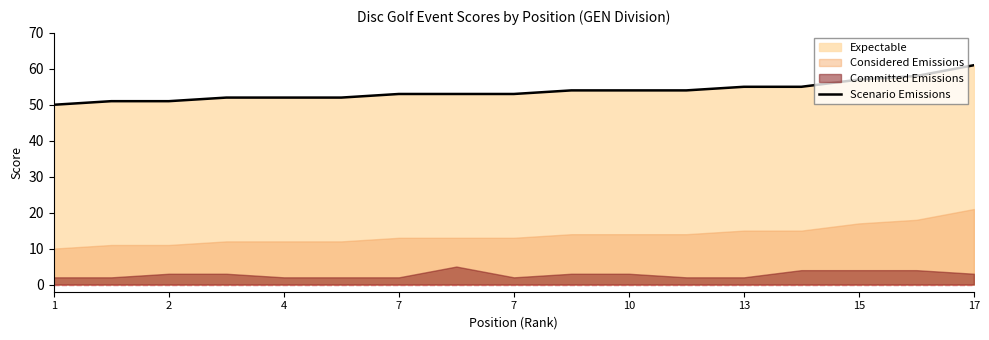

Which has a higher value, 10 or 13?

13